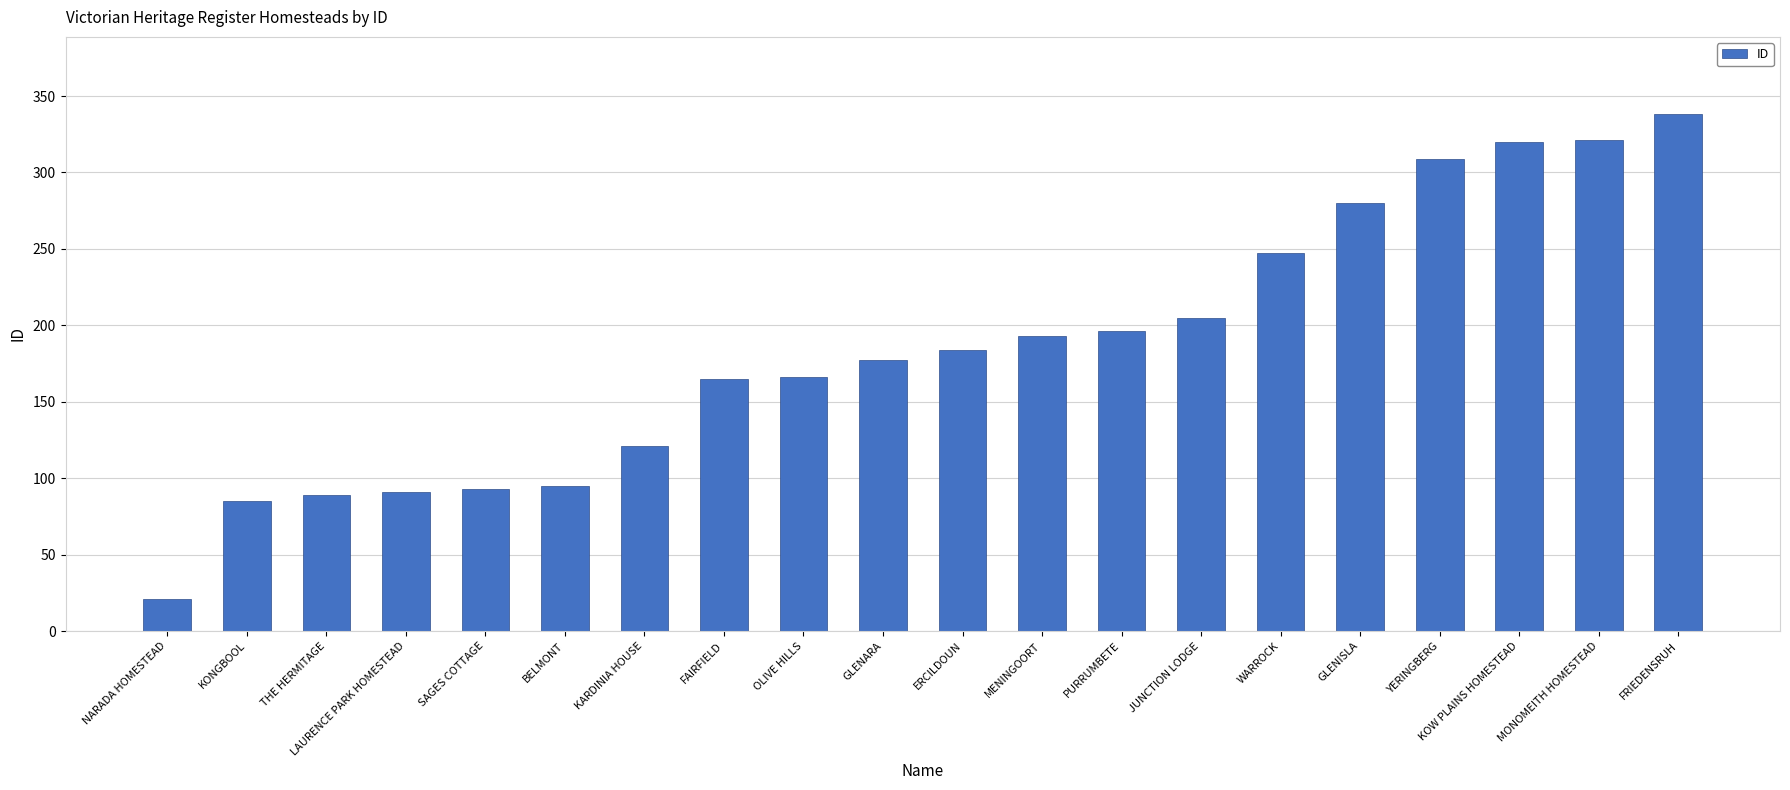

True or false: the data shows 111 at WARROCK.

False